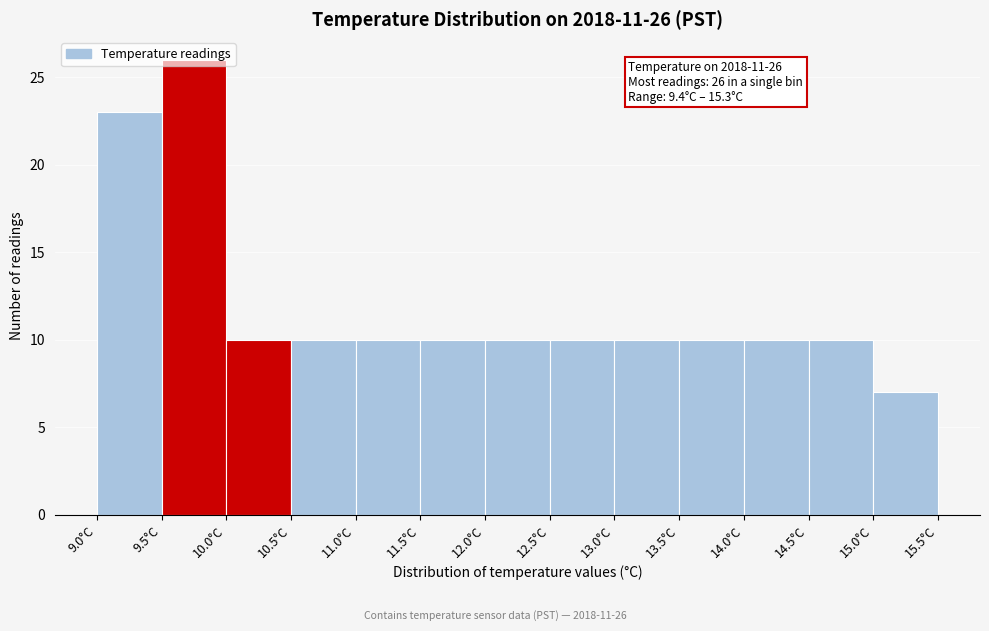

Which range on the x-axis has the tallest bar?

9.5 to 10.0